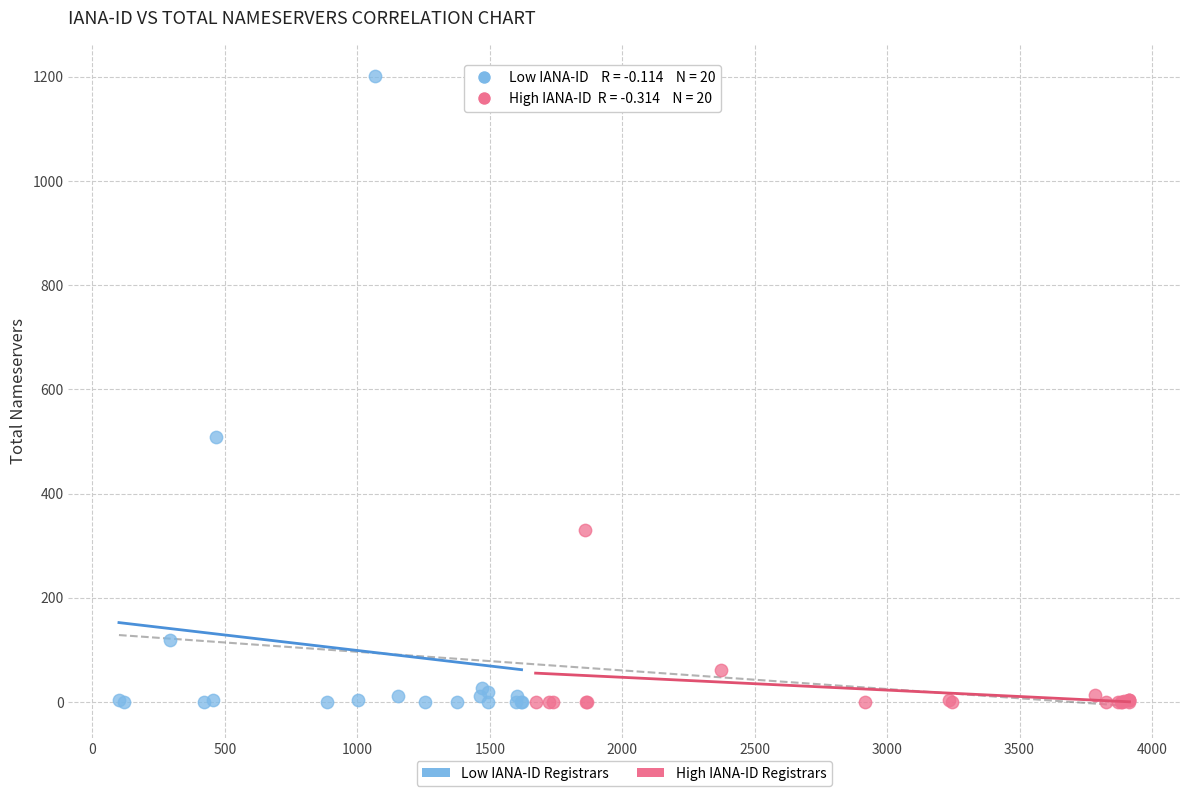

Which series has the largest Y range (max minus min)?

Low IANA-ID Registrars